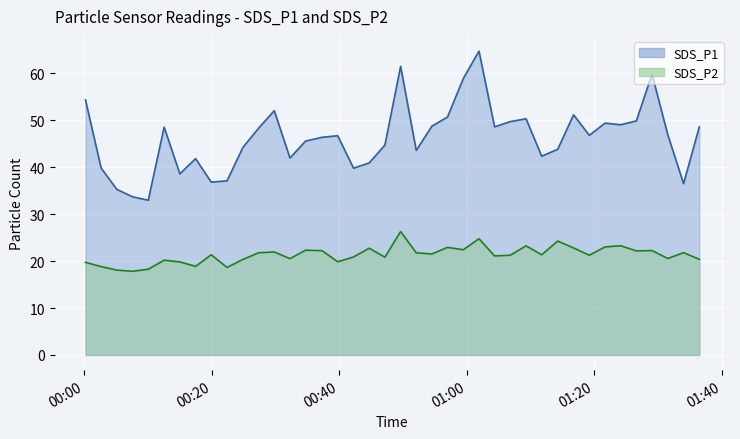

True or false: SDS_P1 and SDS_P2 cross at least once.

False